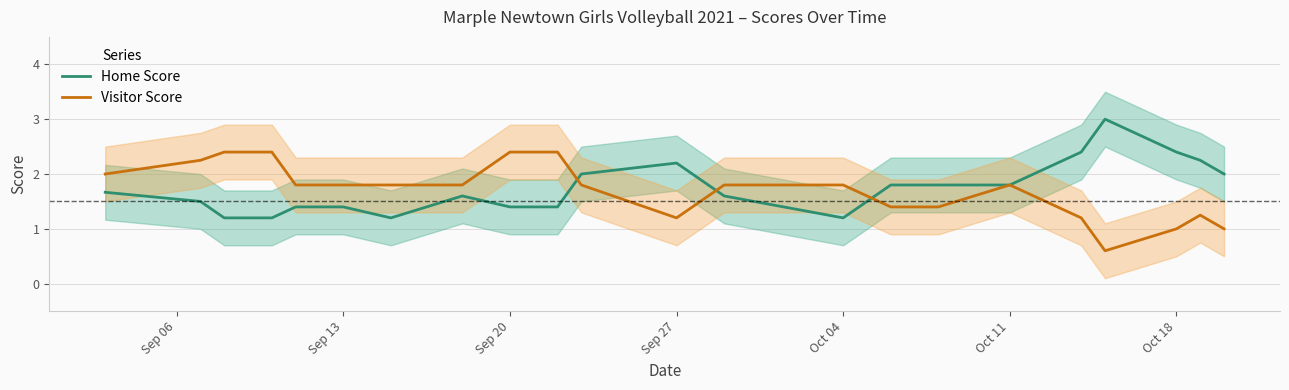

Reading left to right, list all the values displayed in this chart.

Home Score: 1.7	1.5	1.2	1.2	1.4	1.4	1.2	1.6	1.6	1.4	1.4	2.0	2.2	1.6	1.2	1.8	1.8	1.8	2.4	3.0	2.4	2.2	2.0
Visitor Score: 2.0	2.2	2.4	2.4	1.8	1.8	1.8	1.8	1.8	2.4	2.4	1.8	1.2	1.8	1.8	1.4	1.4	1.8	1.2	0.6	1.0	1.2	1.0